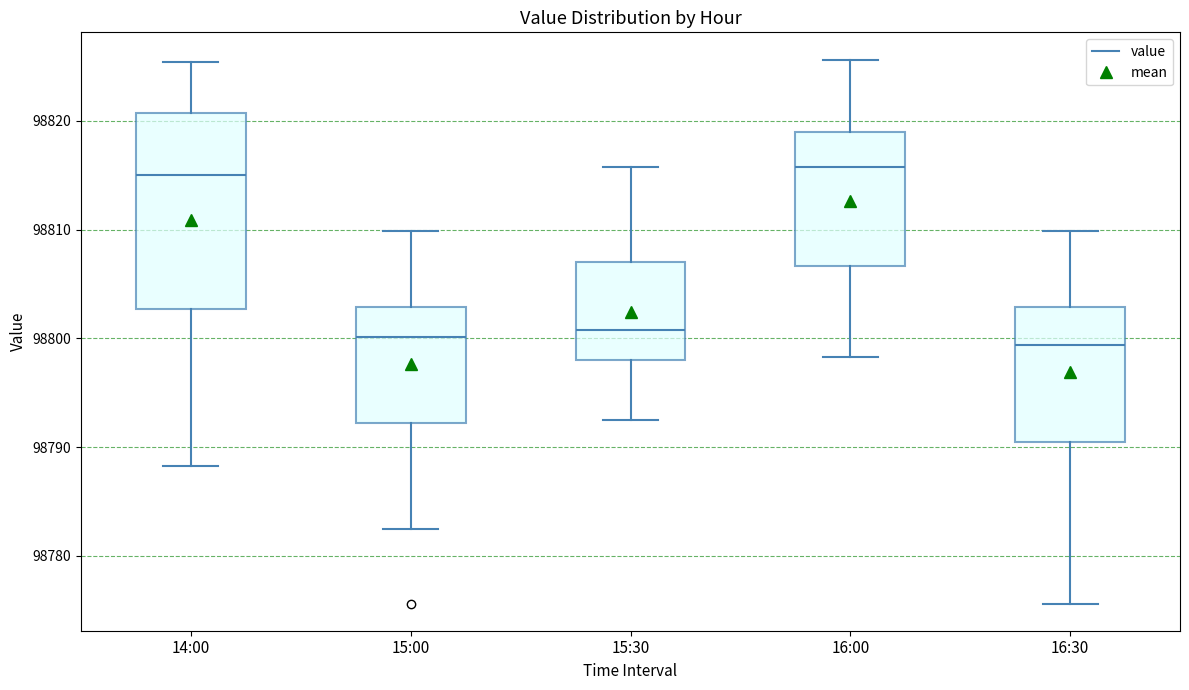

Where does the lower whisker of the box for 15:00 end on the y-axis? The values are not printed on the chart, so give them approximately, as read against the axis.

98782